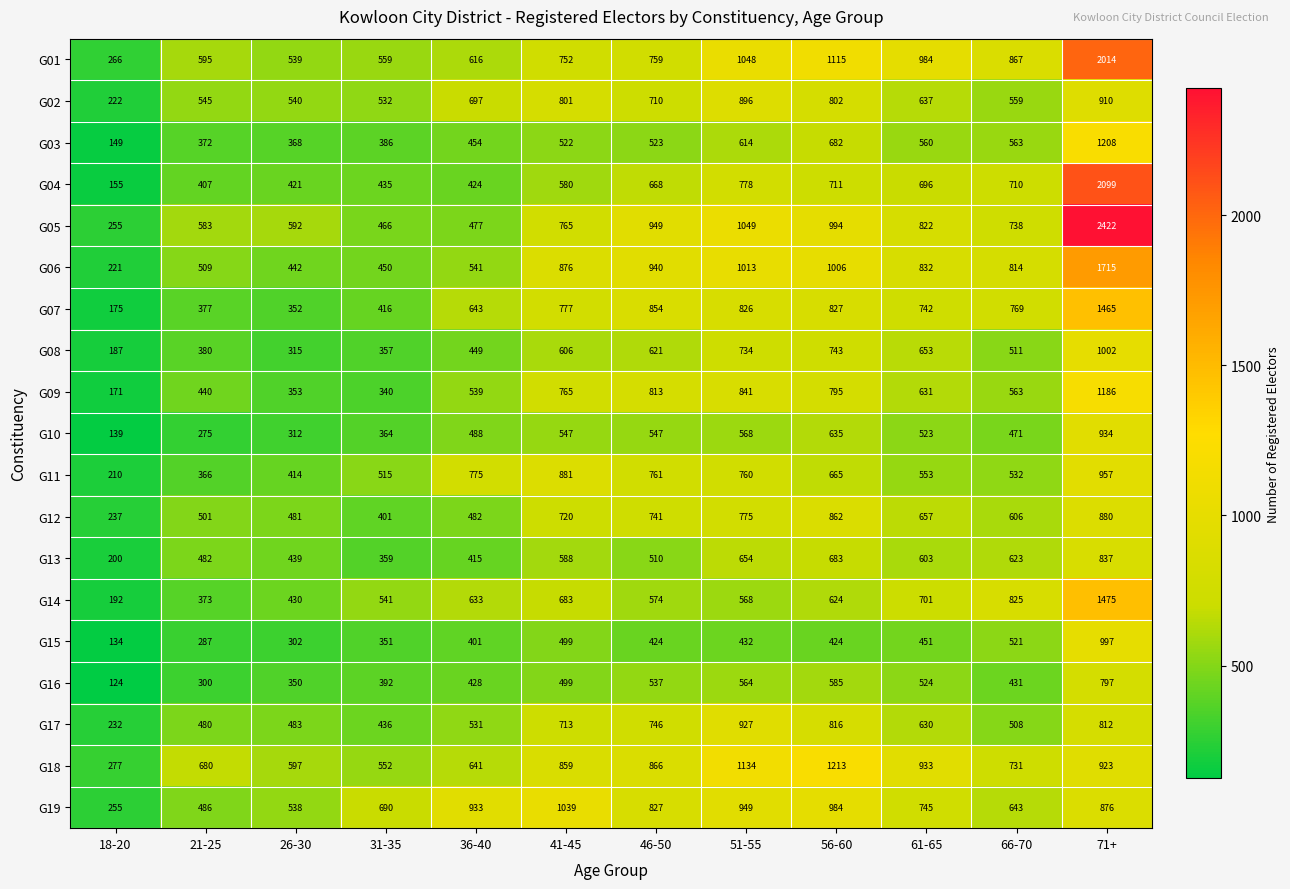

What is the spread (max minus min) of values at 56-60?

789